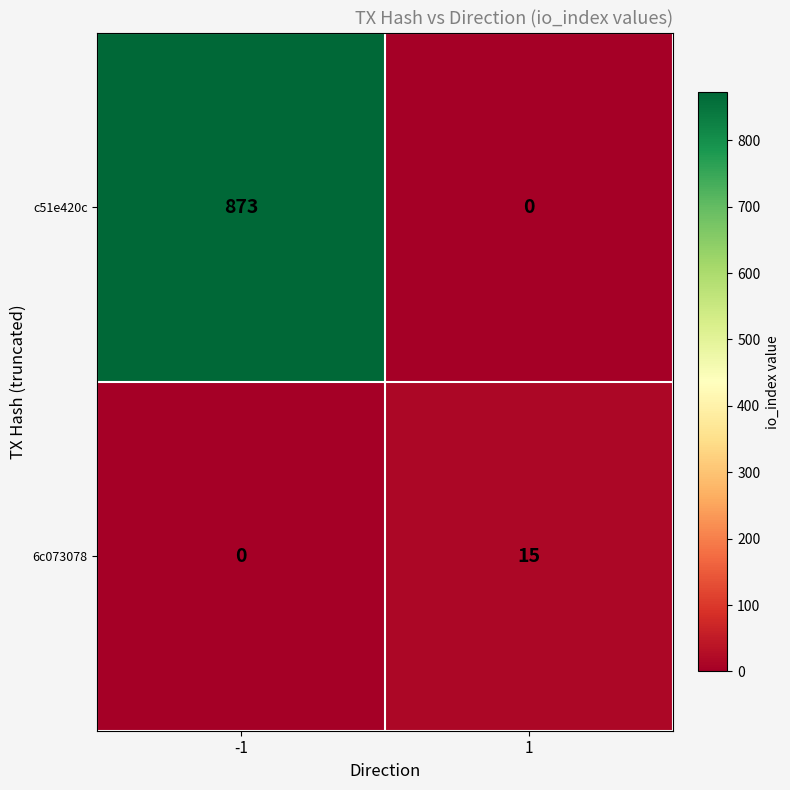

At 1, list the series in order from smallest to largest.

c51e420c, 6c073078